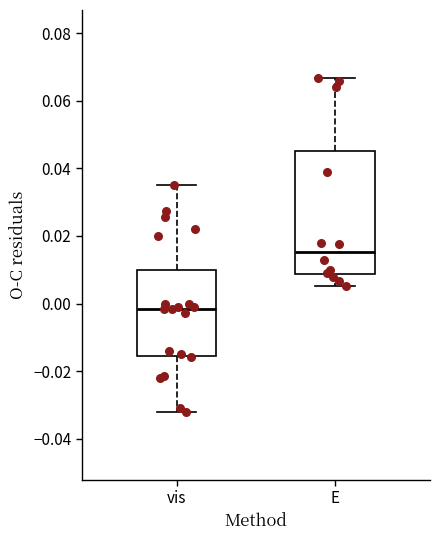

Reading left to right, transcribe this box plot: for each box, give where its median line is, the range the box spans, and where its two whiskers end, as read against the y-axis. The values are not printed on the chart, so give them approximately, as read against the axis.

vis: median -0.002, box -0.016 to 0.010, whiskers -0.032 to 0.036
E: median 0.016, box 0.008 to 0.046, whiskers 0.006 to 0.066